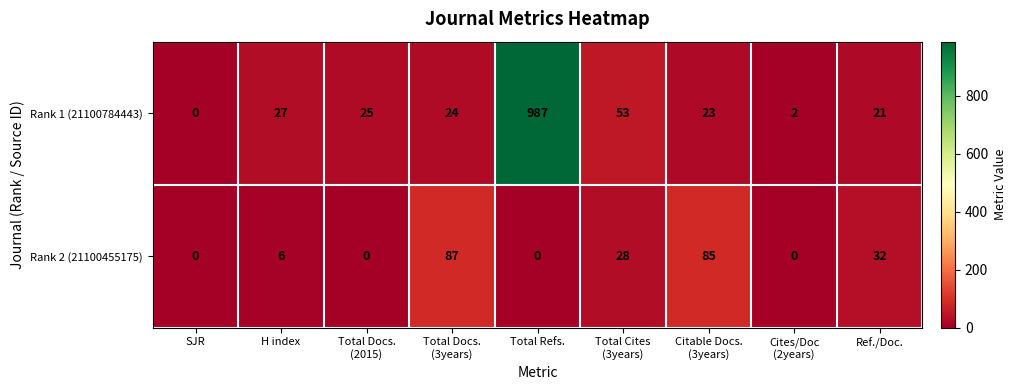

How many positive values does the Rank 1 (21100784443) series have?

8